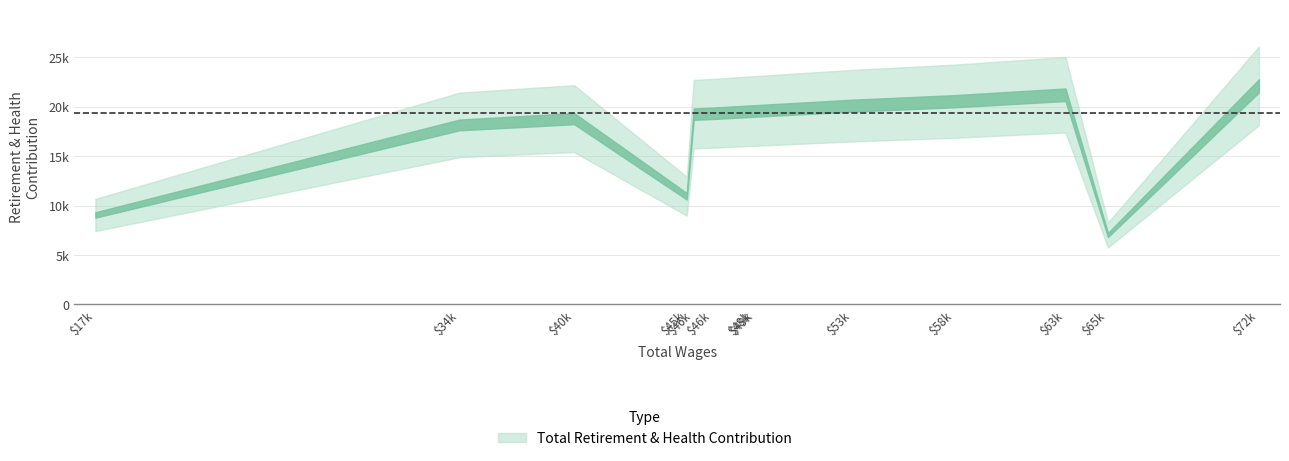

The chart shows a value of 33913 at Acct Clerk Tech. True or false?

False